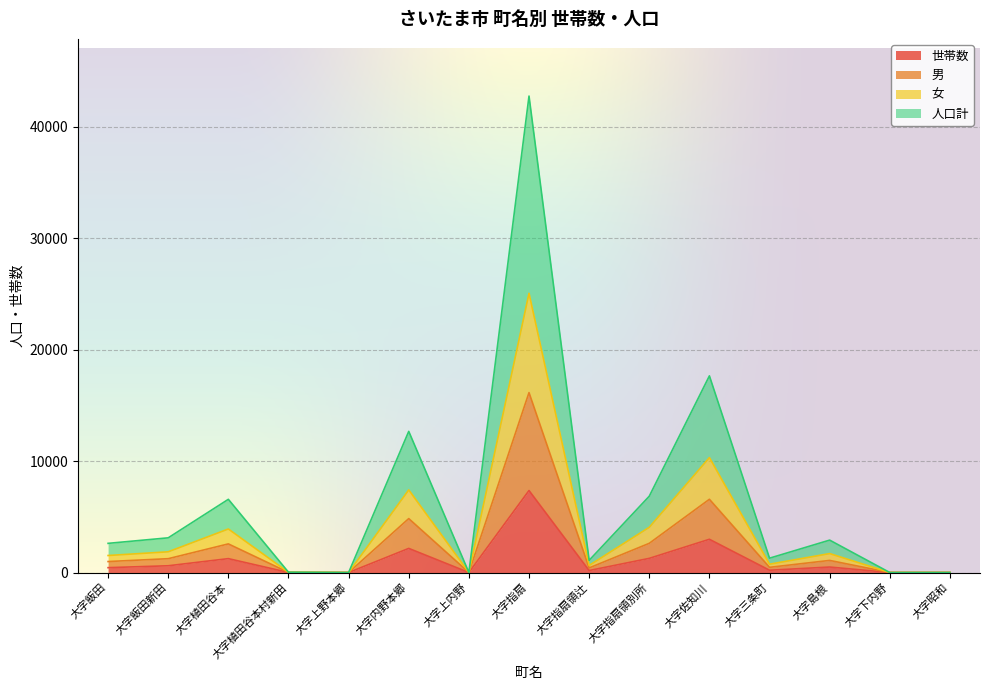

What is the label of the 5th point from the right?

大字佐知川